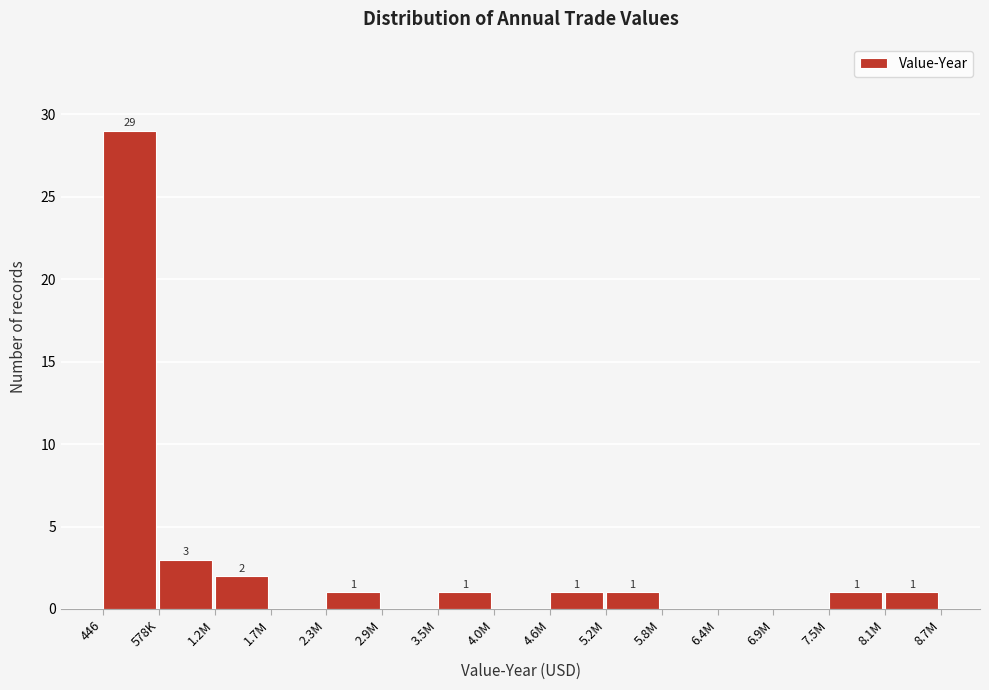

Reading left to right, transcribe all the data shown in this chart.

446=29	578K=3	1.2M=2	1.7M=0	2.3M=1	2.9M=0	3.5M=1	4.0M=0	4.6M=1	5.2M=1	5.8M=0	6.4M=0	6.9M=0	7.5M=1	8.1M=1